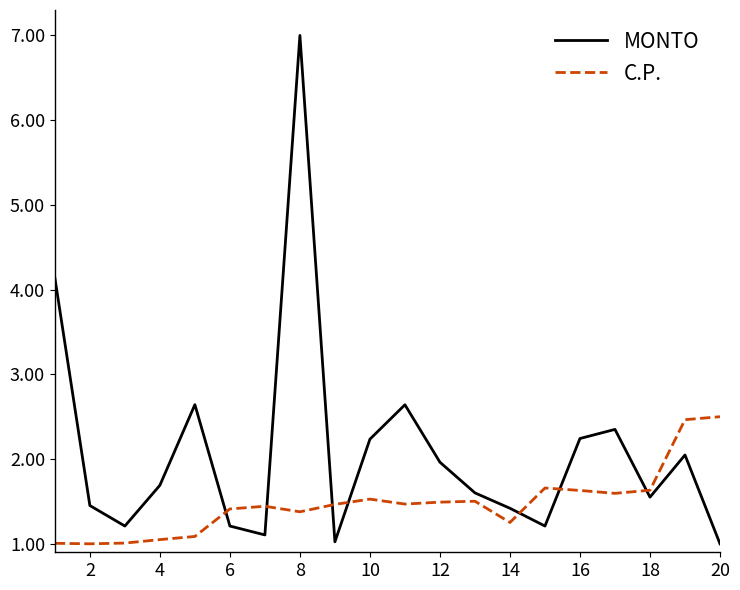

Which series has the largest total across all categories?

MONTO